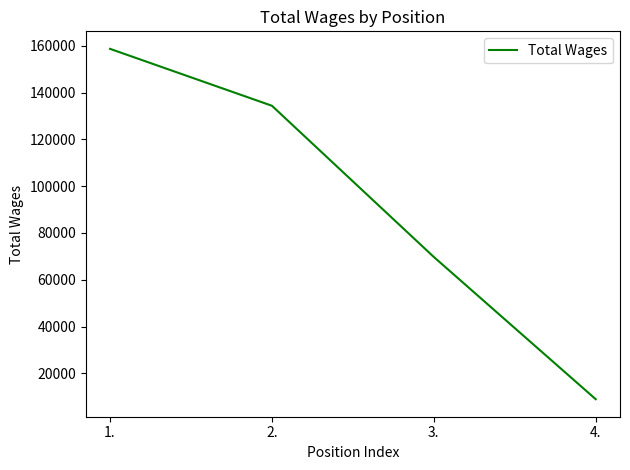

What is the change in value from 2. to 3.?

-64590